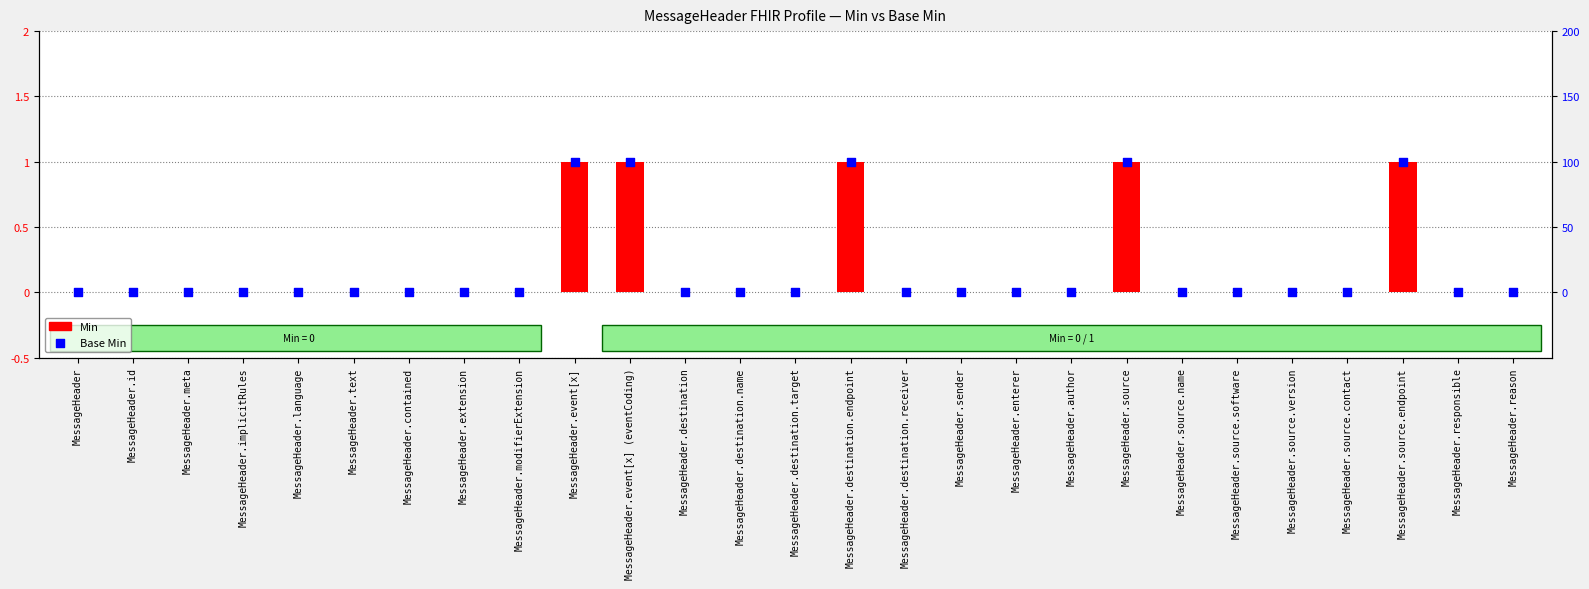

At which category is the sum across all series the highest?

MessageHeader.event[x]